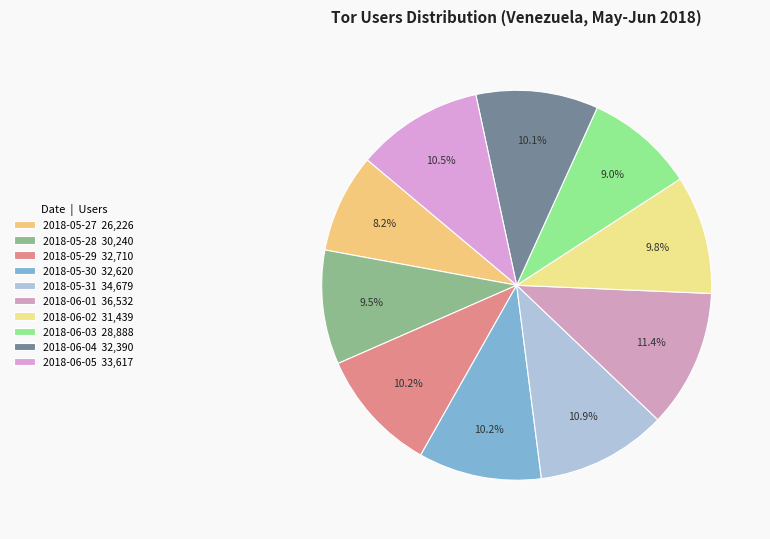

Does any single category account for the majority?

No